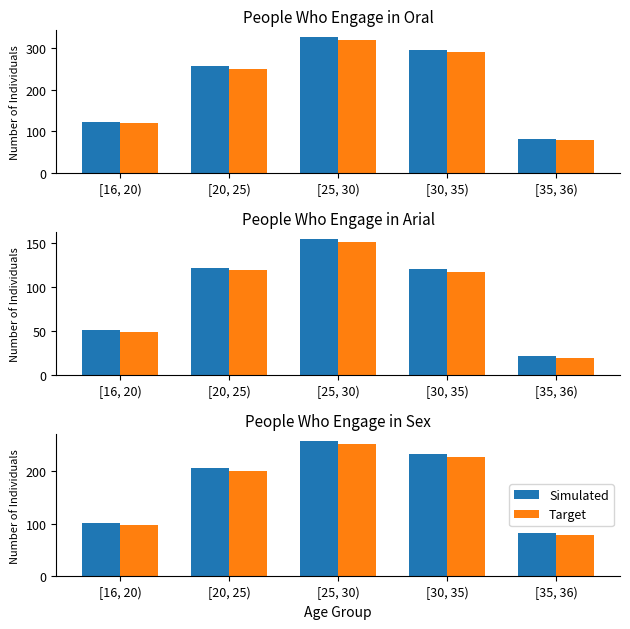

List the series in order of their peak value, lowest first.

Target, Simulated